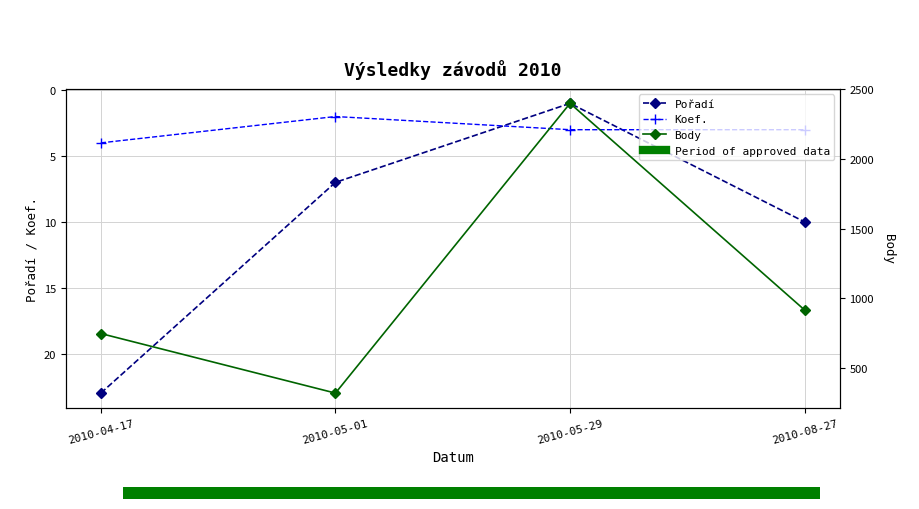

What position from the right is 2010-05-29?

2